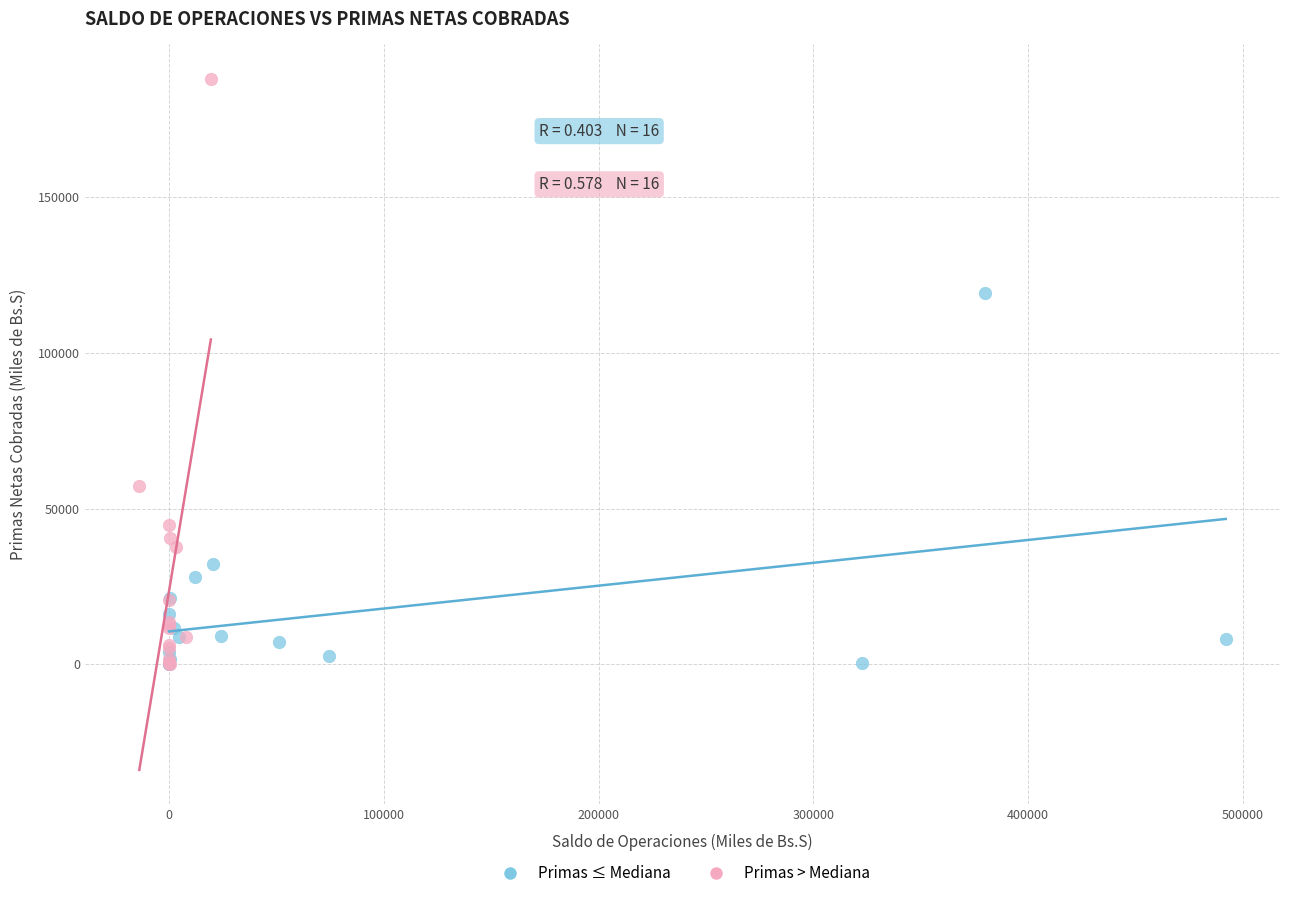

Which series has the widest spread of Y values?

Primas > Mediana